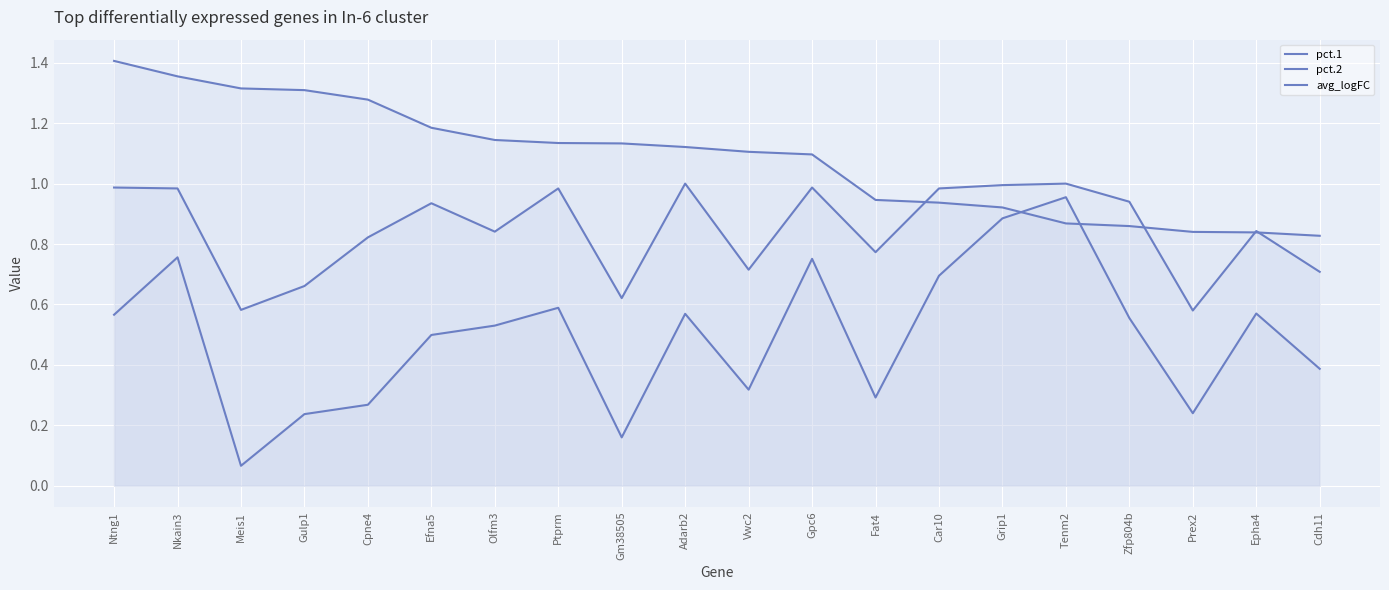

Reading left to right, list all the values displayed in this chart.

pct.1: Ntng1=1.0	Nkain3=1.0	Meis1=0.6	Gulp1=0.7	Cpne4=0.8	Efna5=0.9	Olfm3=0.8	Ptprm=1.0	Gm38505=0.6	Adarb2=1.0	Vwc2=0.7	Gpc6=1.0	Fat4=0.8	Car10=1.0	Grip1=1.0	Tenm2=1.0	Zfp804b=0.9	Prex2=0.6	Epha4=0.8	Cdh11=0.7
pct.2: Ntng1=0.6	Nkain3=0.8	Meis1=0.1	Gulp1=0.2	Cpne4=0.3	Efna5=0.5	Olfm3=0.5	Ptprm=0.6	Gm38505=0.2	Adarb2=0.6	Vwc2=0.3	Gpc6=0.8	Fat4=0.3	Car10=0.7	Grip1=0.9	Tenm2=1.0	Zfp804b=0.6	Prex2=0.2	Epha4=0.6	Cdh11=0.4
avg_logFC: Ntng1=1.4	Nkain3=1.4	Meis1=1.3	Gulp1=1.3	Cpne4=1.3	Efna5=1.2	Olfm3=1.1	Ptprm=1.1	Gm38505=1.1	Adarb2=1.1	Vwc2=1.1	Gpc6=1.1	Fat4=0.9	Car10=0.9	Grip1=0.9	Tenm2=0.9	Zfp804b=0.9	Prex2=0.8	Epha4=0.8	Cdh11=0.8